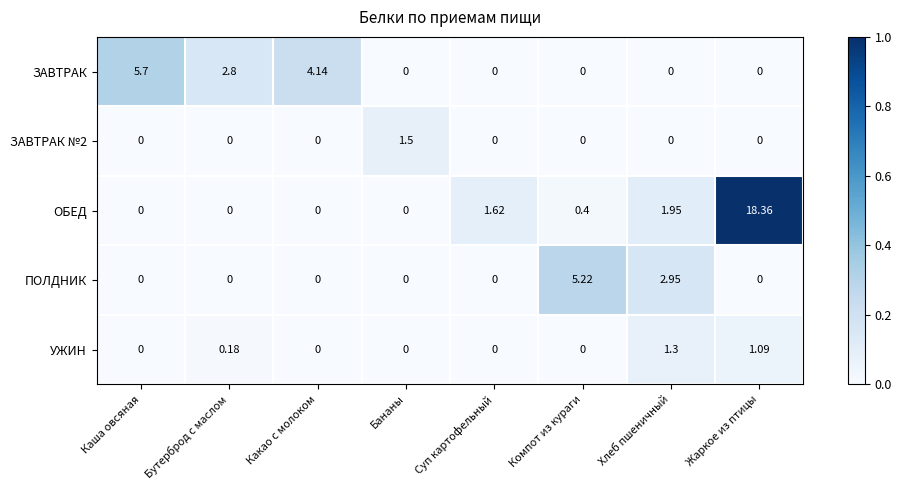

Which series changed the most between Какао с молоком and Хлеб пшеничный?

ЗАВТРАК